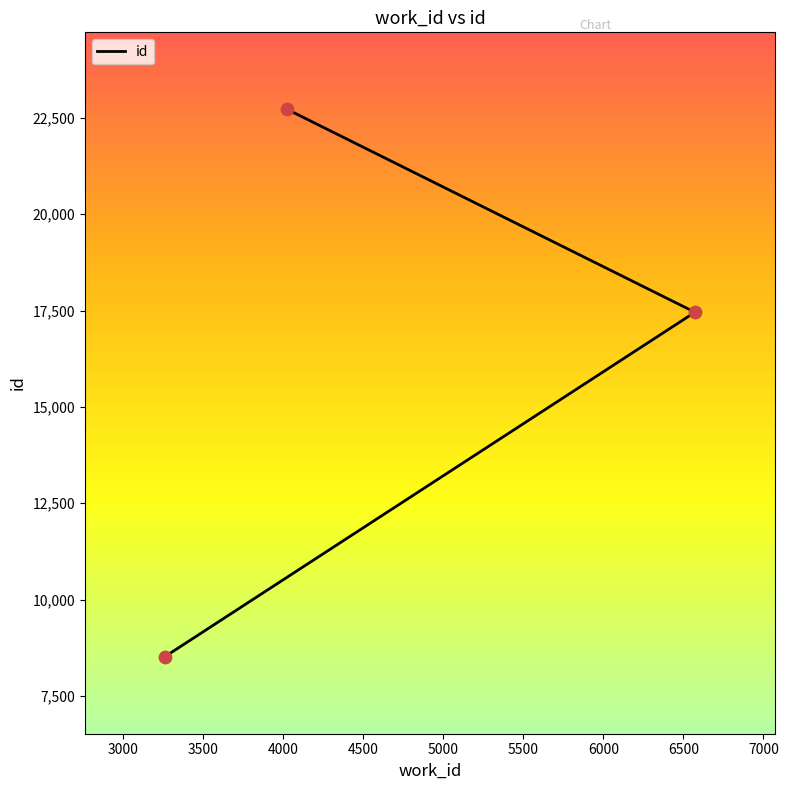

Between 3500 and 3000, which is larger?

3500